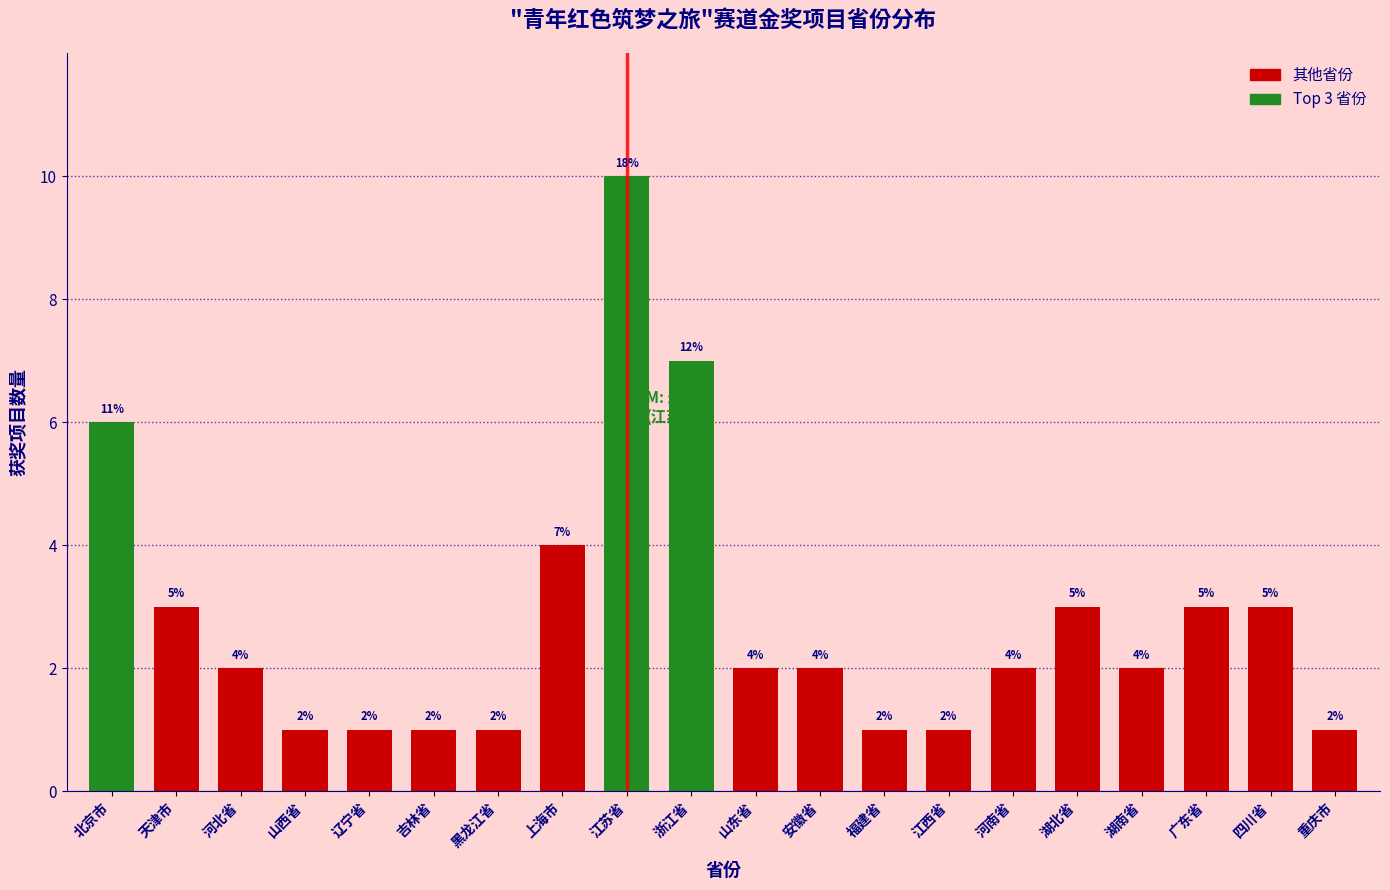

Reading left to right, list all the values displayed in this chart.

6	3	2	1	1	1	1	4	10	7	2	2	1	1	2	3	2	3	3	1